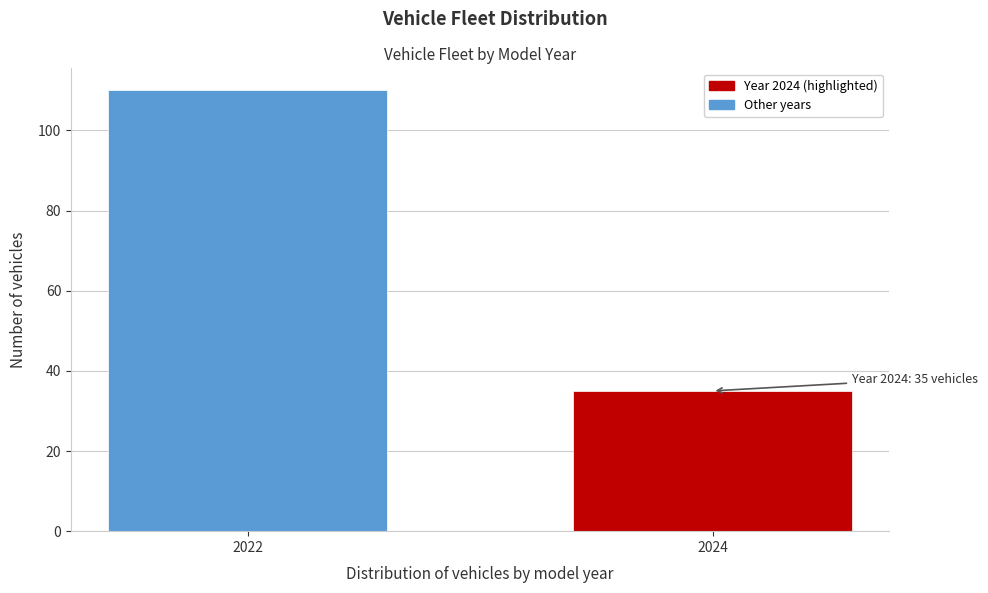

Reading right to left, transcribe all the data shown in this chart.

35	110